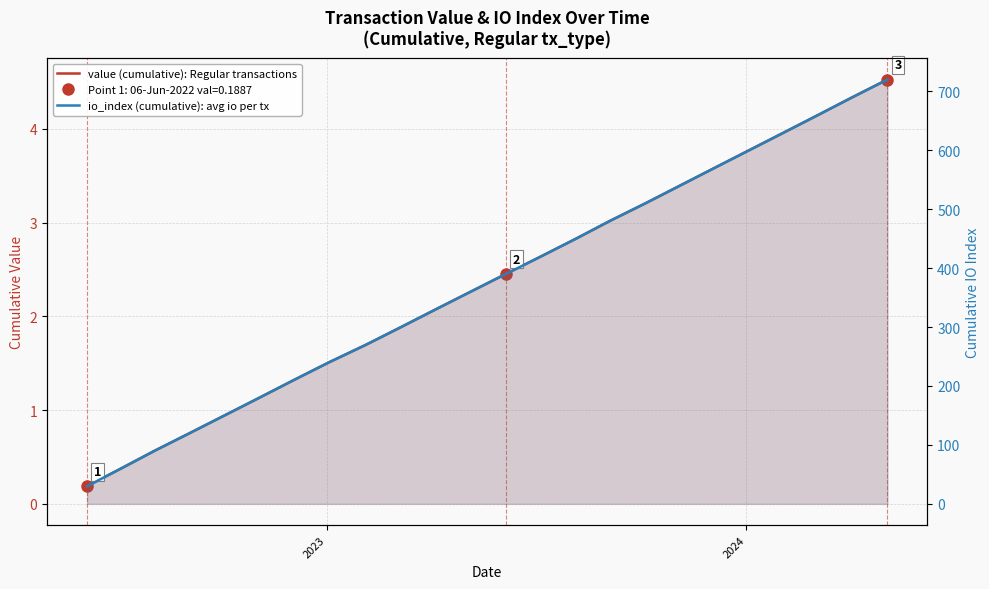

True or false: io_index (cumulative): avg io per tx and value (cumulative): Regular transactions cross at least once.

False